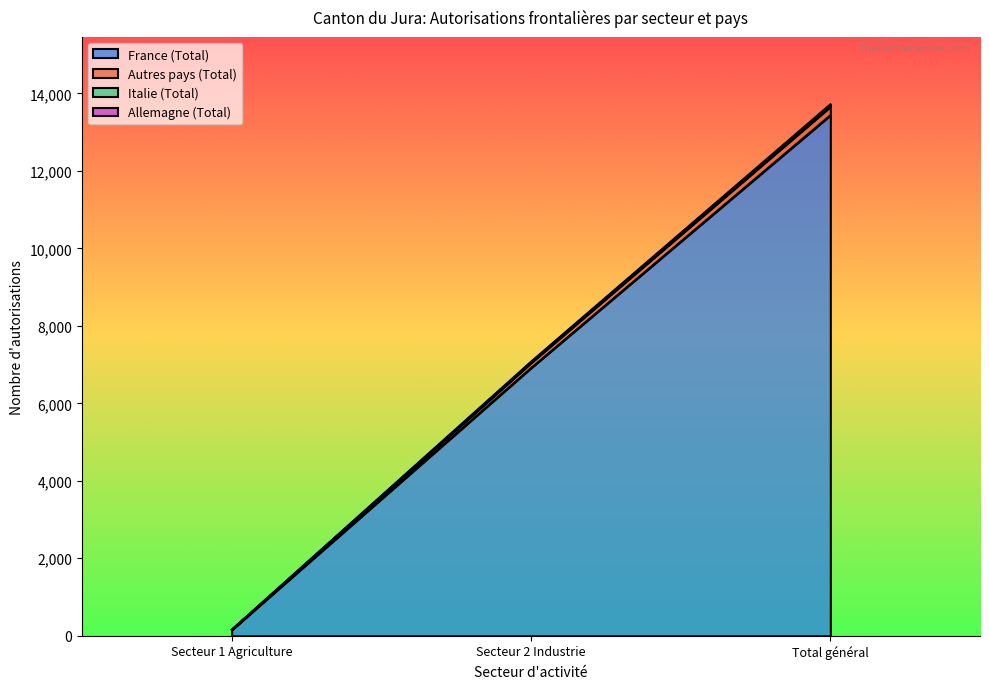

How many data points in Autres pays (Total) are above 7078?

1